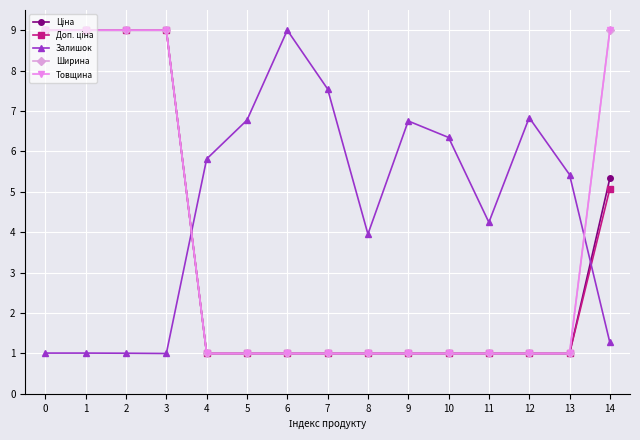

Is this an area chart (filled region under the line)?

No